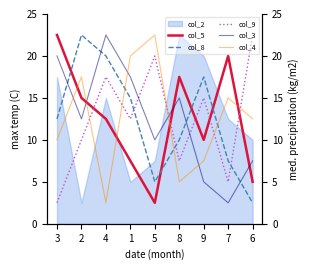

True or false: col_5 has a value of 3 at 6.

False